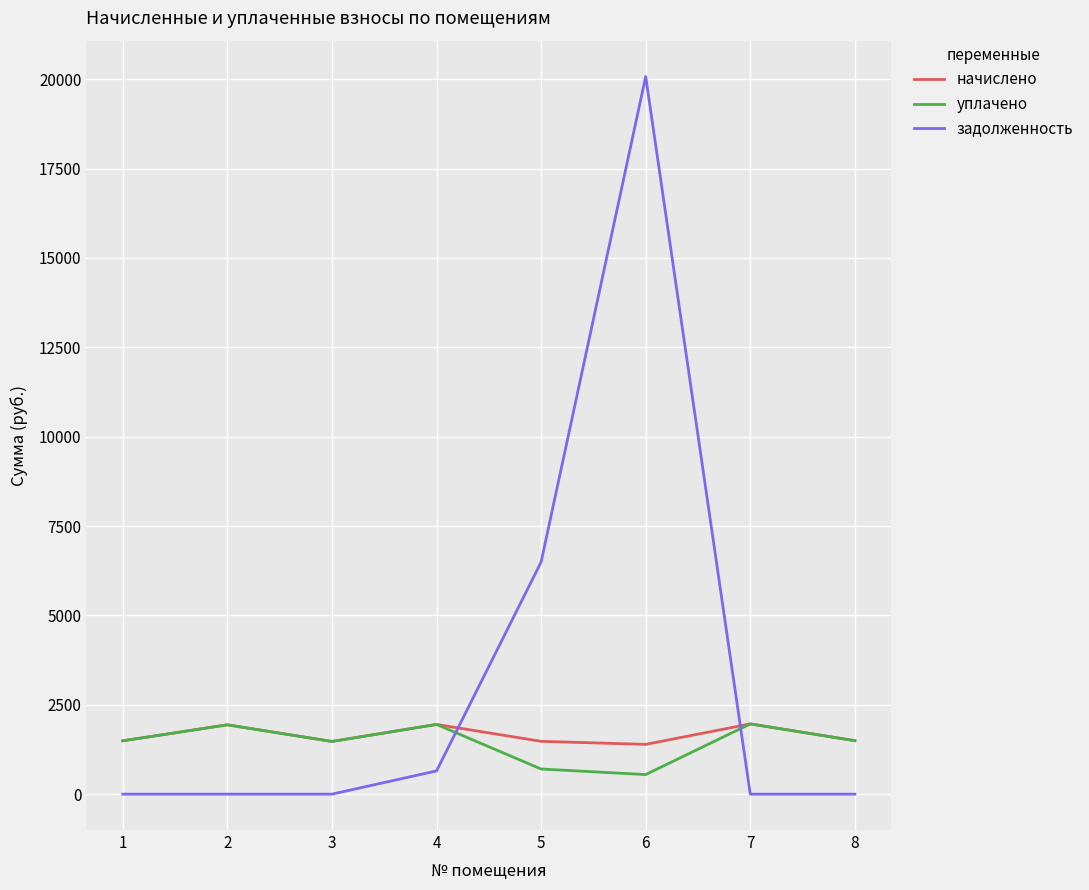

How many times do уплачено and задолженность cross each other?

2